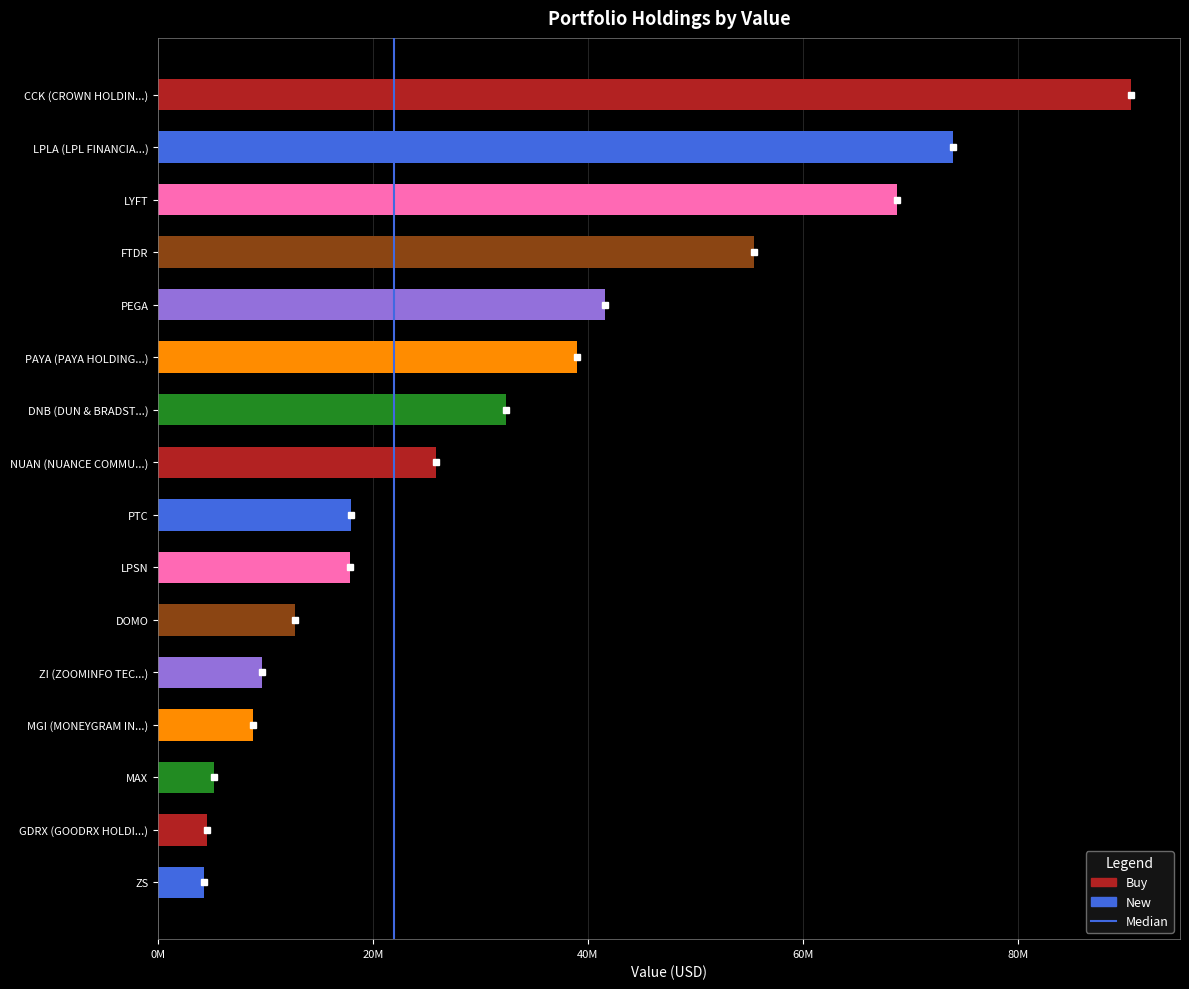

Are the bars horizontal?

Yes